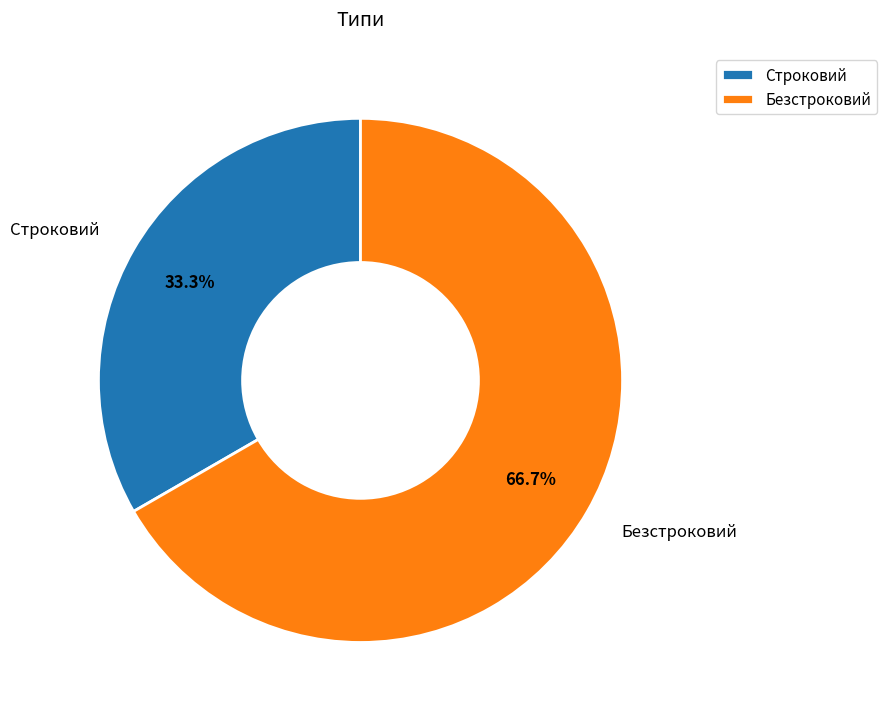

Which category has the biggest portion of the pie?

Безстроковий